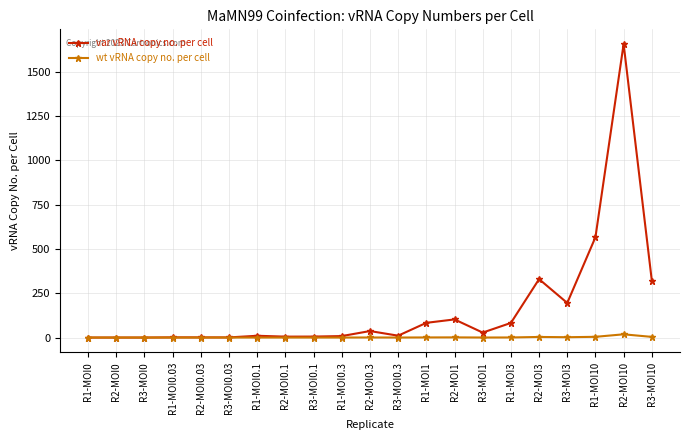

Is it true that var vRNA copy no. per cell equals 503.1 at R2-MOI0?

False